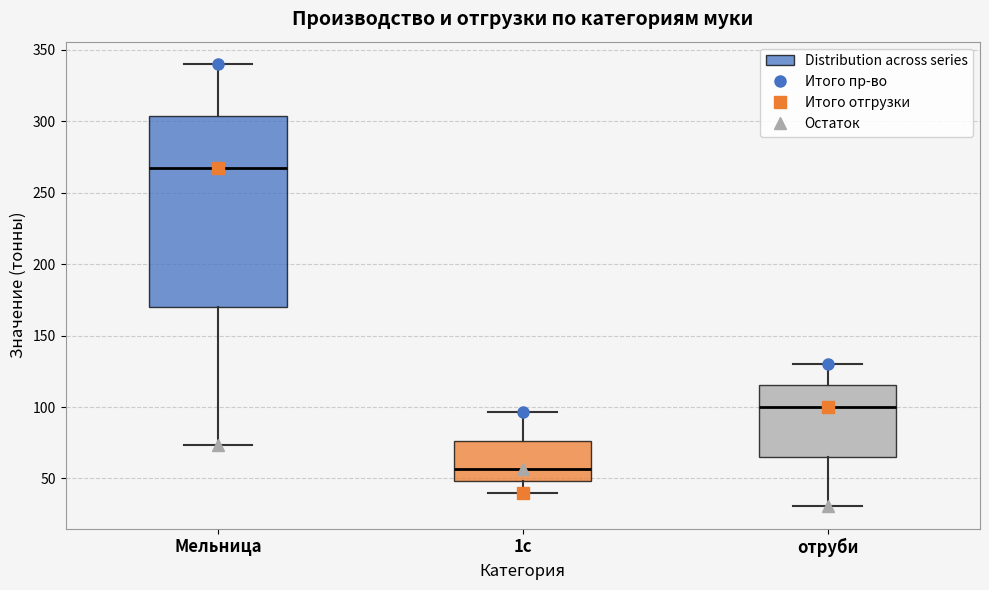

Reading left to right, read every box against the y-axis: the position of its median line, the range the box covers, and the ends of its whiskers. The values are not printed on the chart, so give them approximately, as read against the axis.

Мельница: median 265, box 170 to 305, whiskers 75 to 340
1с: median 55, box 50 to 75, whiskers 40 to 95
отруби: median 100, box 65 to 115, whiskers 30 to 130